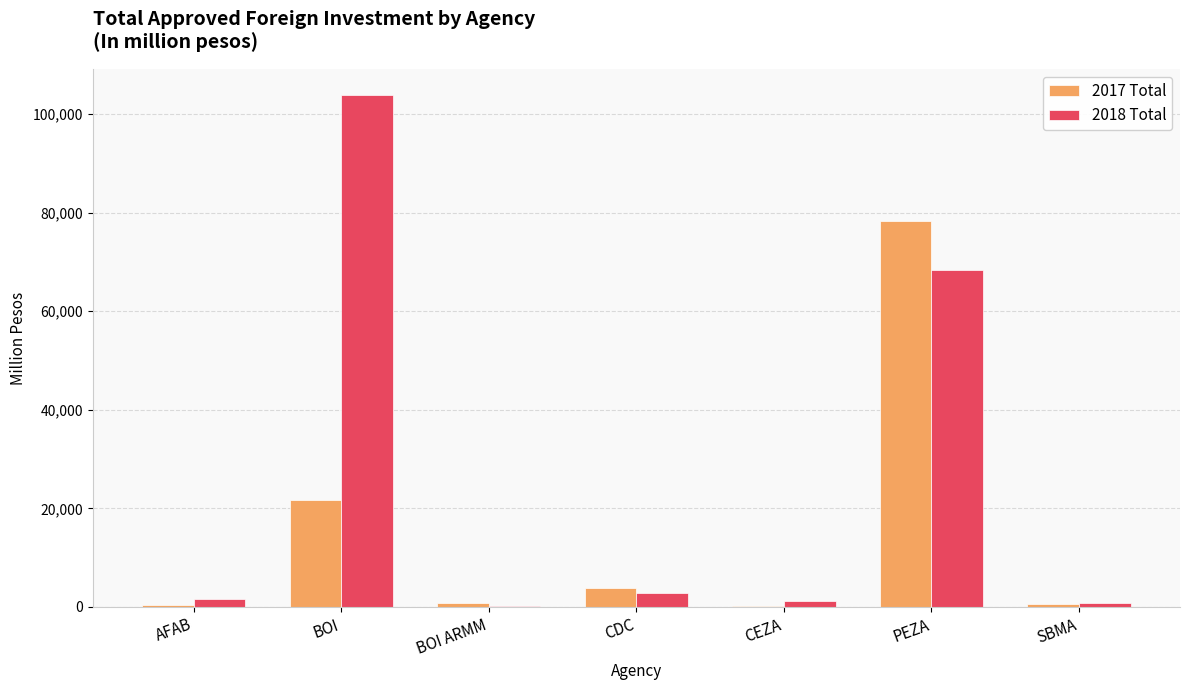

What is the average value of the 2018 Total series?

25566.8